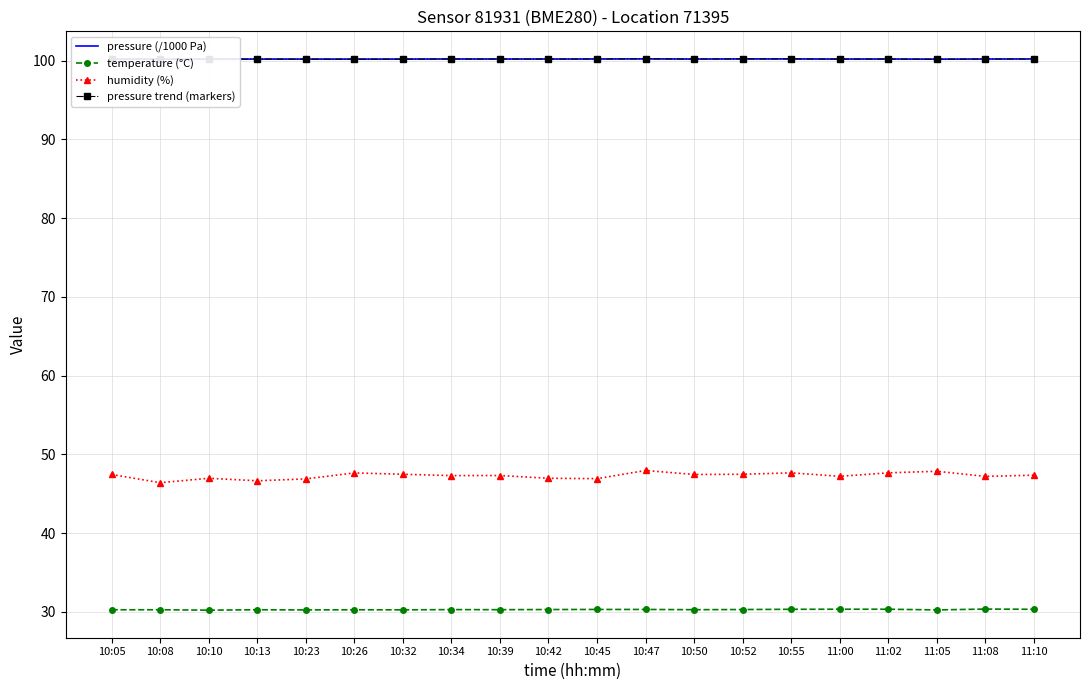

Is this an area chart (filled region under the line)?

No